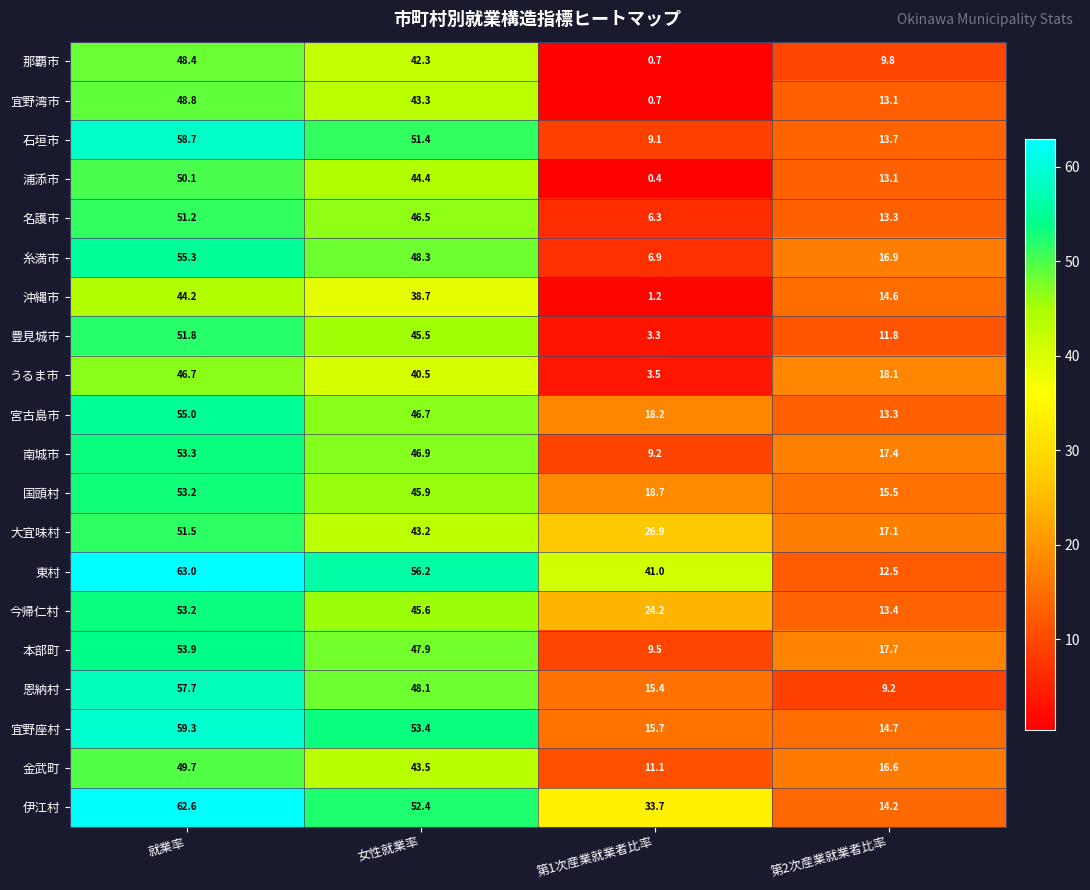

What is the spread (max minus min) of values at 第1次産業就業者比率?

40.6